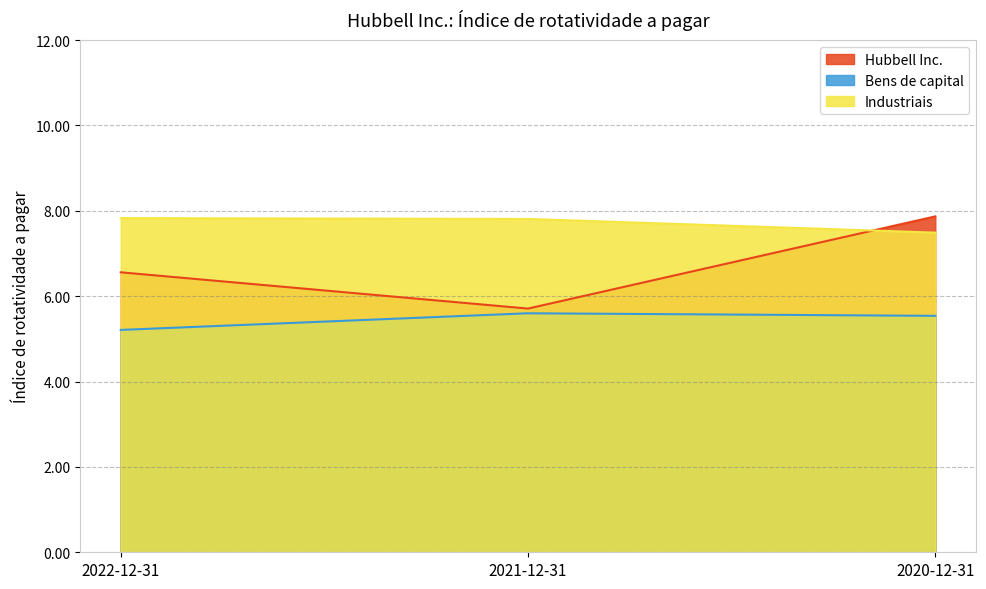

At which label does Hubbell Inc. first exceed 6?

2022-12-31